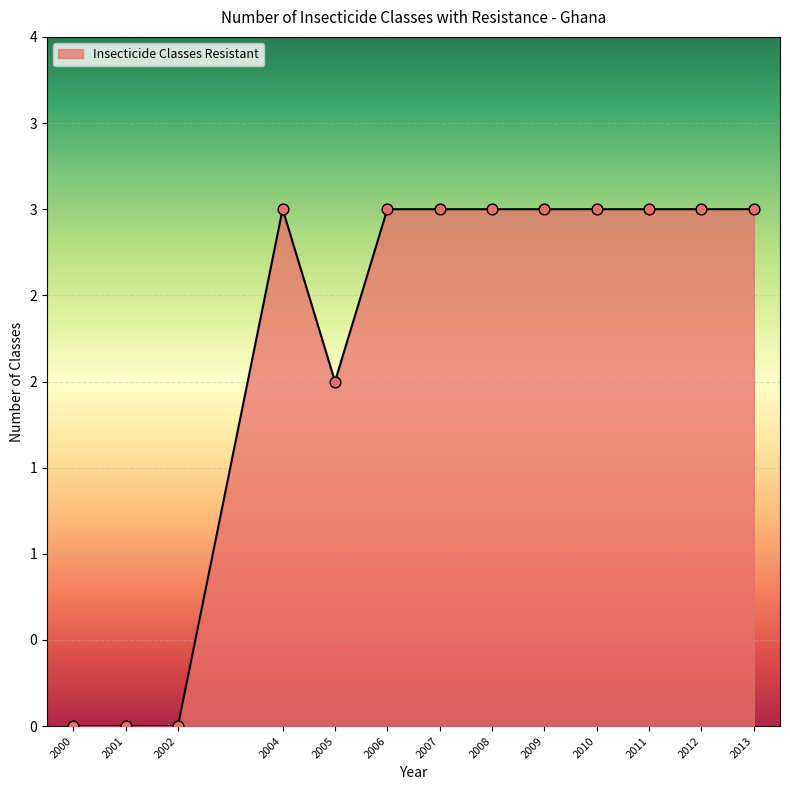

Which has a higher value, 2007 or 2010?

2007